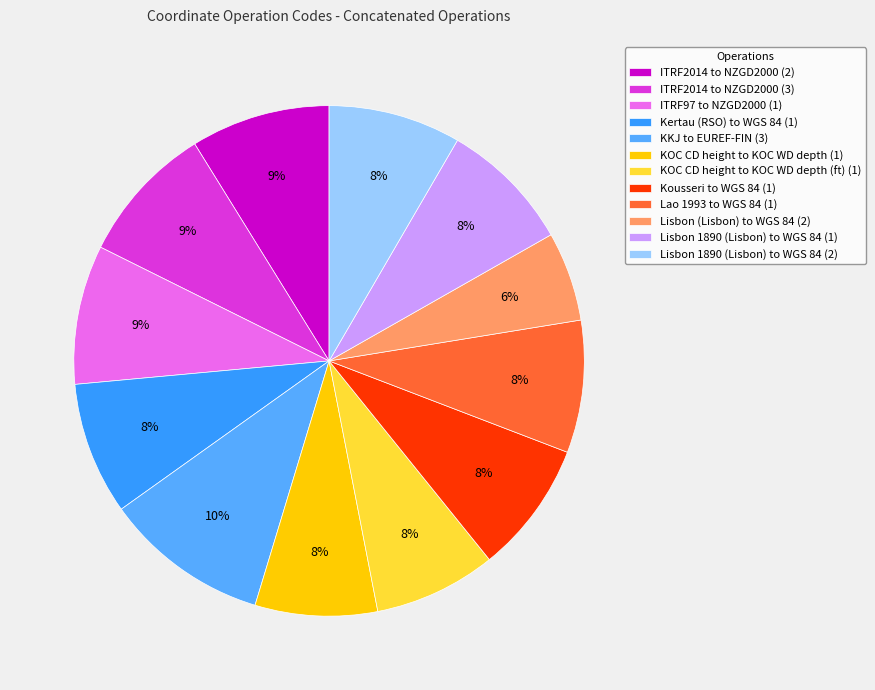

What is the change in value from ITRF2014 to NZGD2000 (2) to Lisbon (Lisbon) to WGS 84 (2)?

-3263